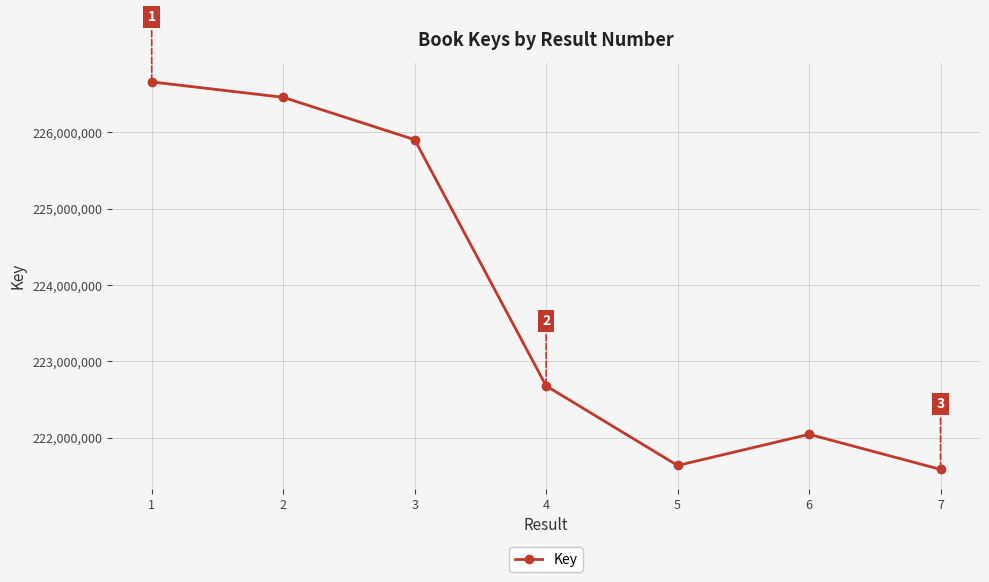

List the labels in order of value, largest first.

1, 2, 3, 4, 6, 5, 7